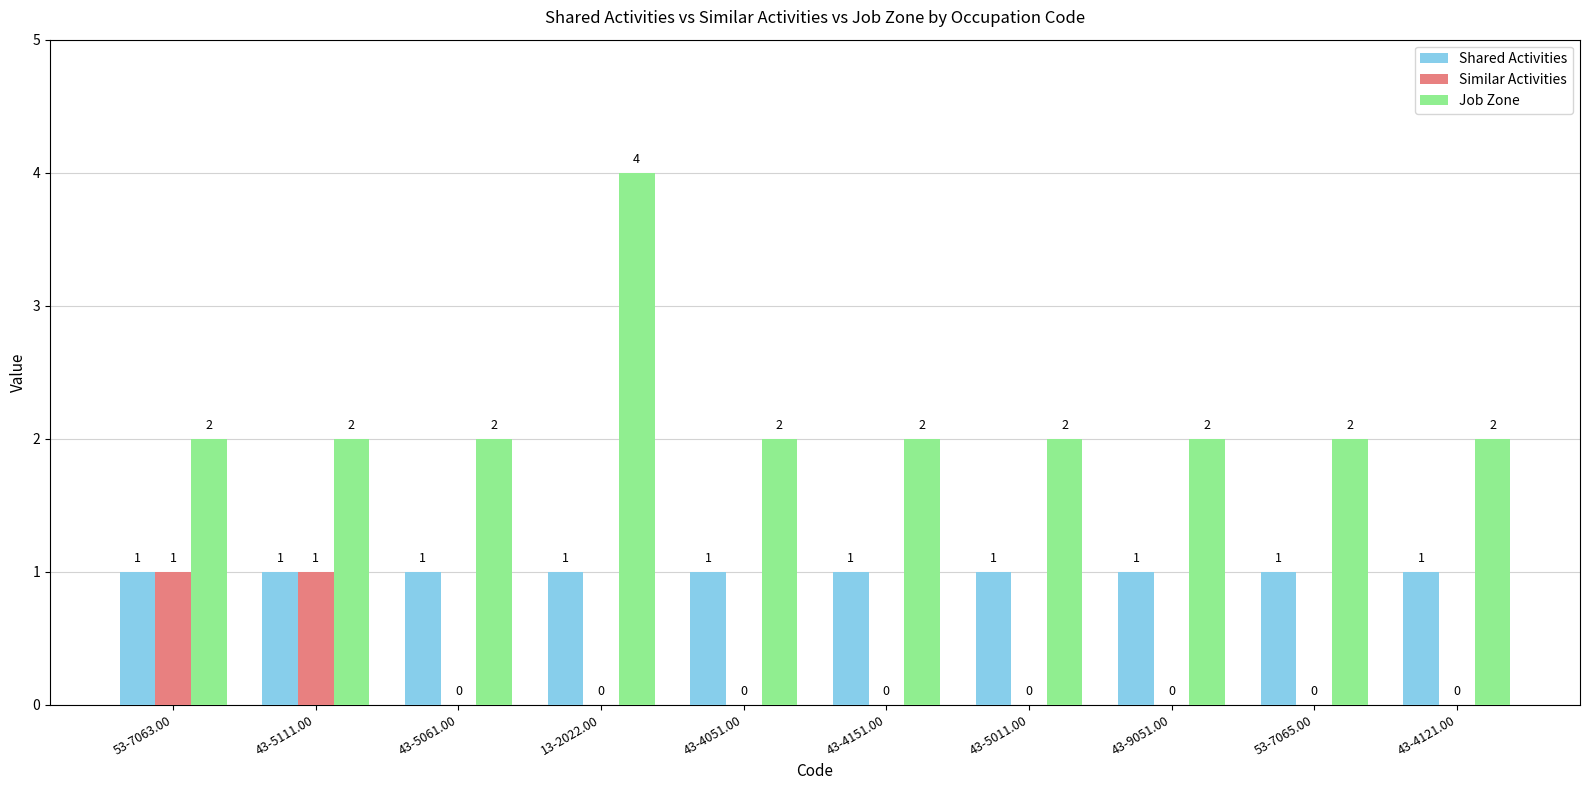

Between 43-5111.00 and 43-4121.00, which series saw the biggest shift?

Similar Activities